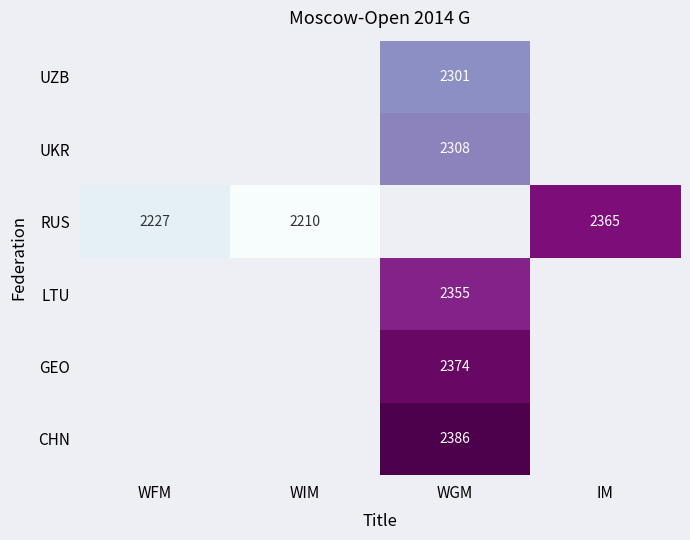

Is it true that UZB equals 2301 at WGM?

True